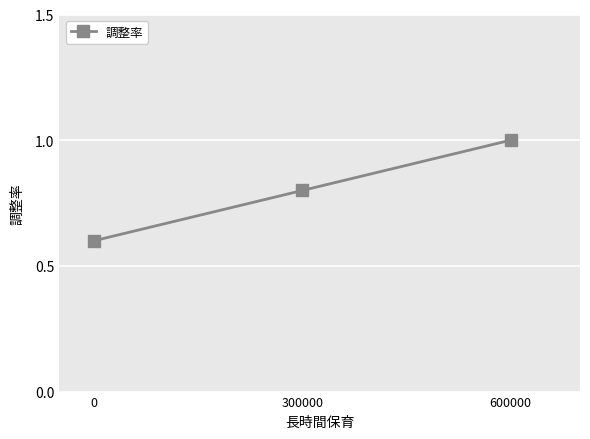

Reading left to right, transcribe all the data shown in this chart.

0=0.6	300000=0.8	600000=1.0